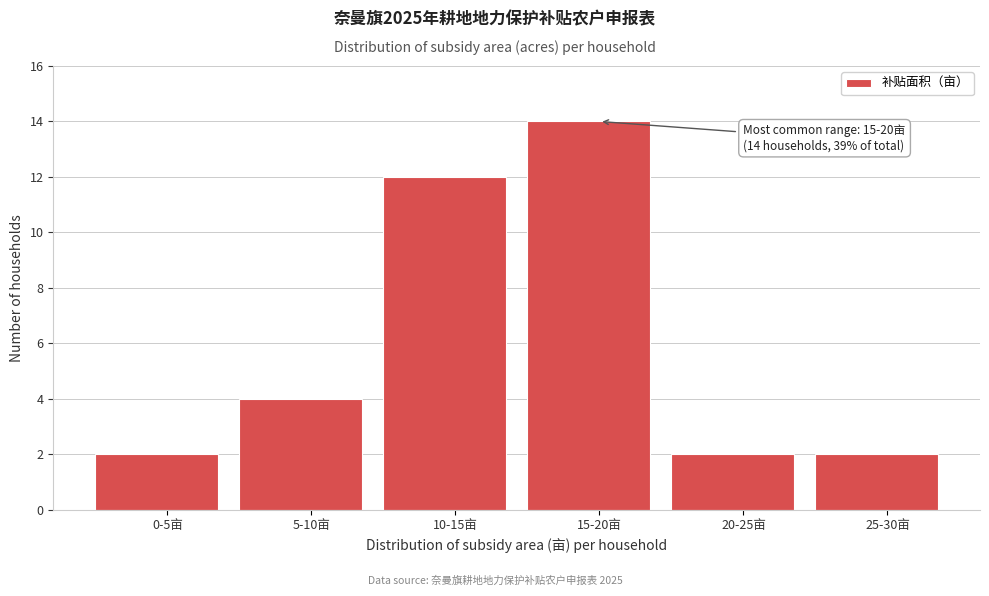

Reading left to right, what are all the values shown in this chart?

2	4	12	14	2	2